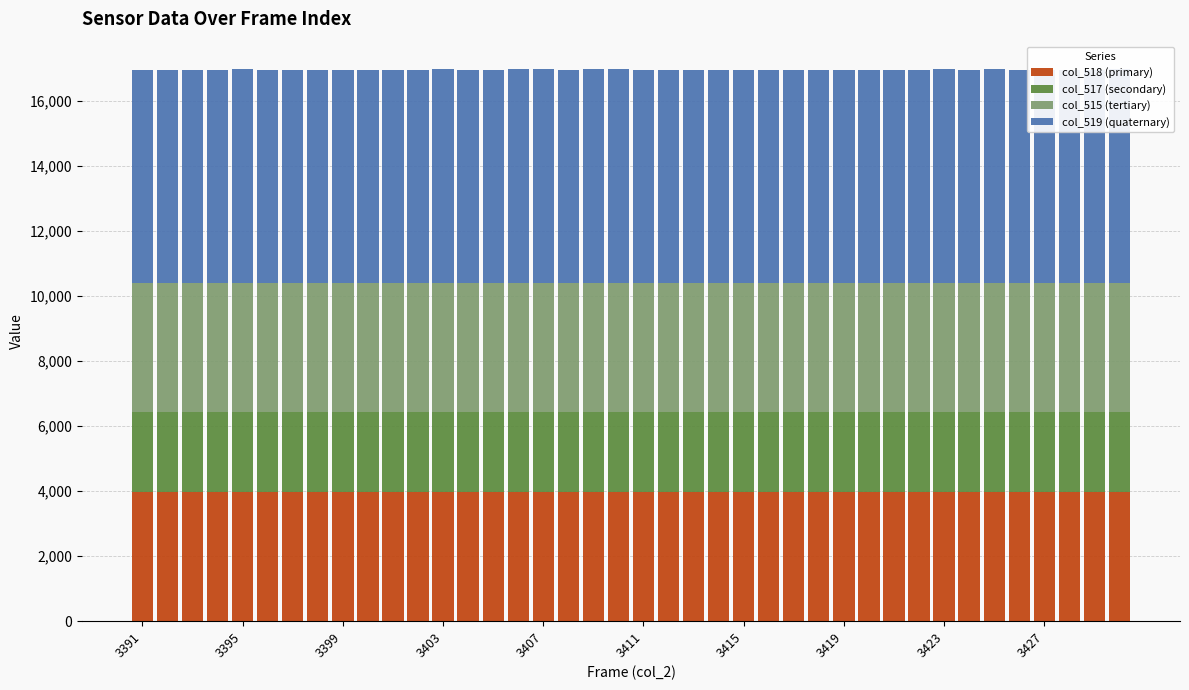

How many data points in col_517 (secondary) are less than 2450?

18